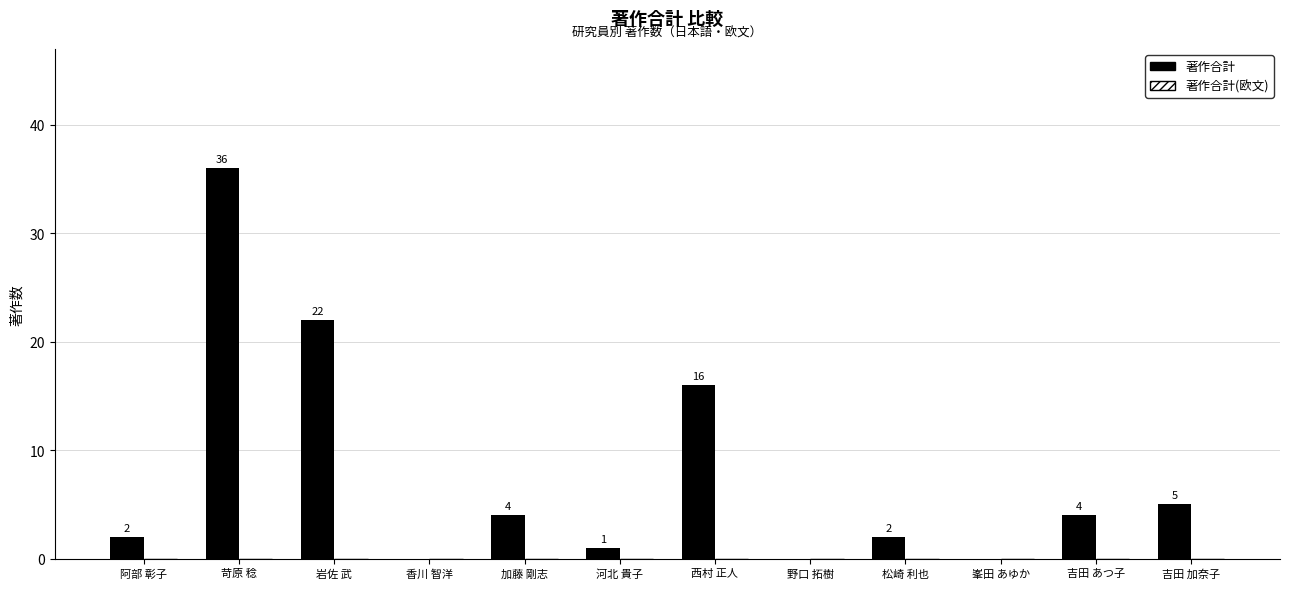

What is the ratio of the value at 西村 正人 to the value at 吉田 あつ子?

4.0